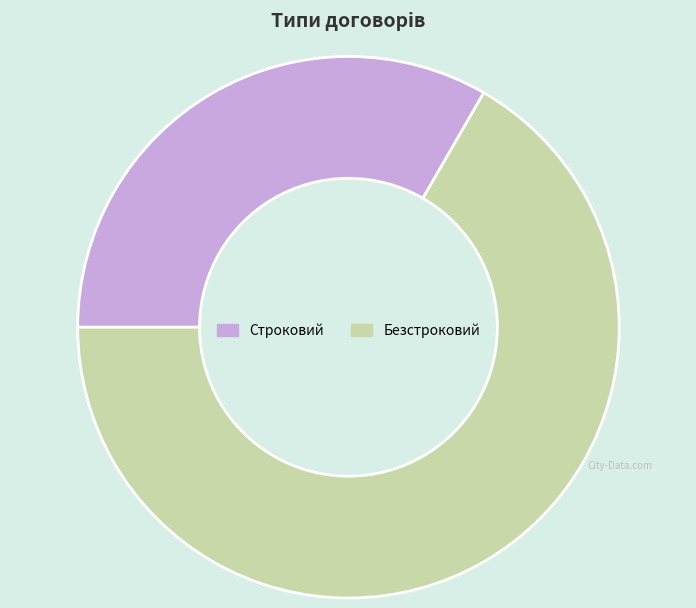

What is the smallest slice in the pie chart?

Строковий